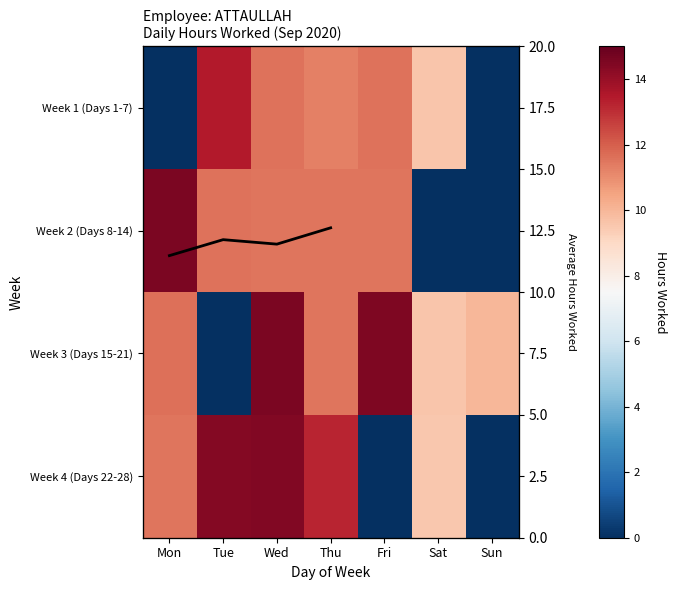

The value of Week 3 (Days 15-21) at Sat is 14.5. True or false?

False